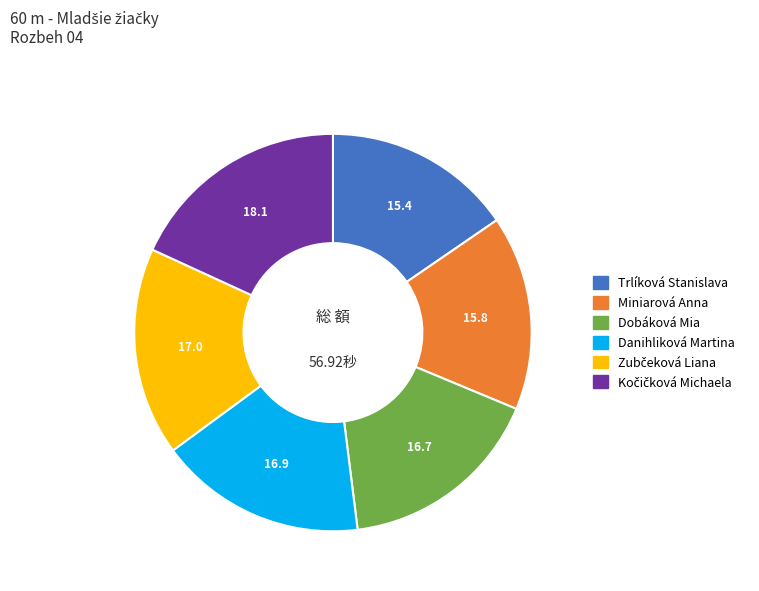

Does any single category account for the majority?

No